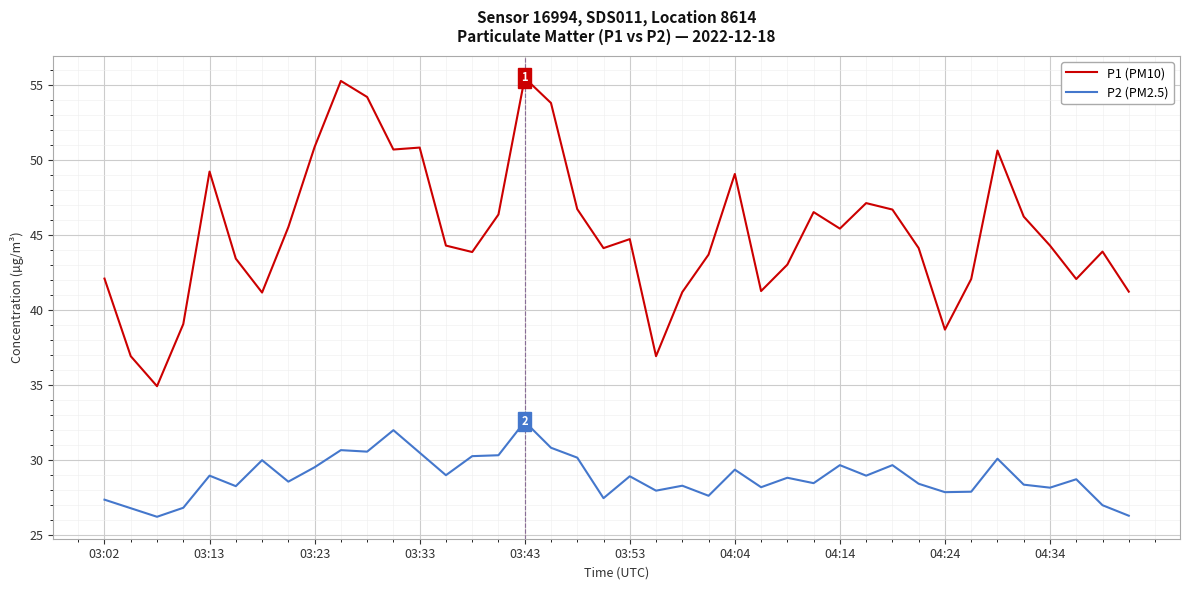

At how many categories does at least one series exceed 28?

40